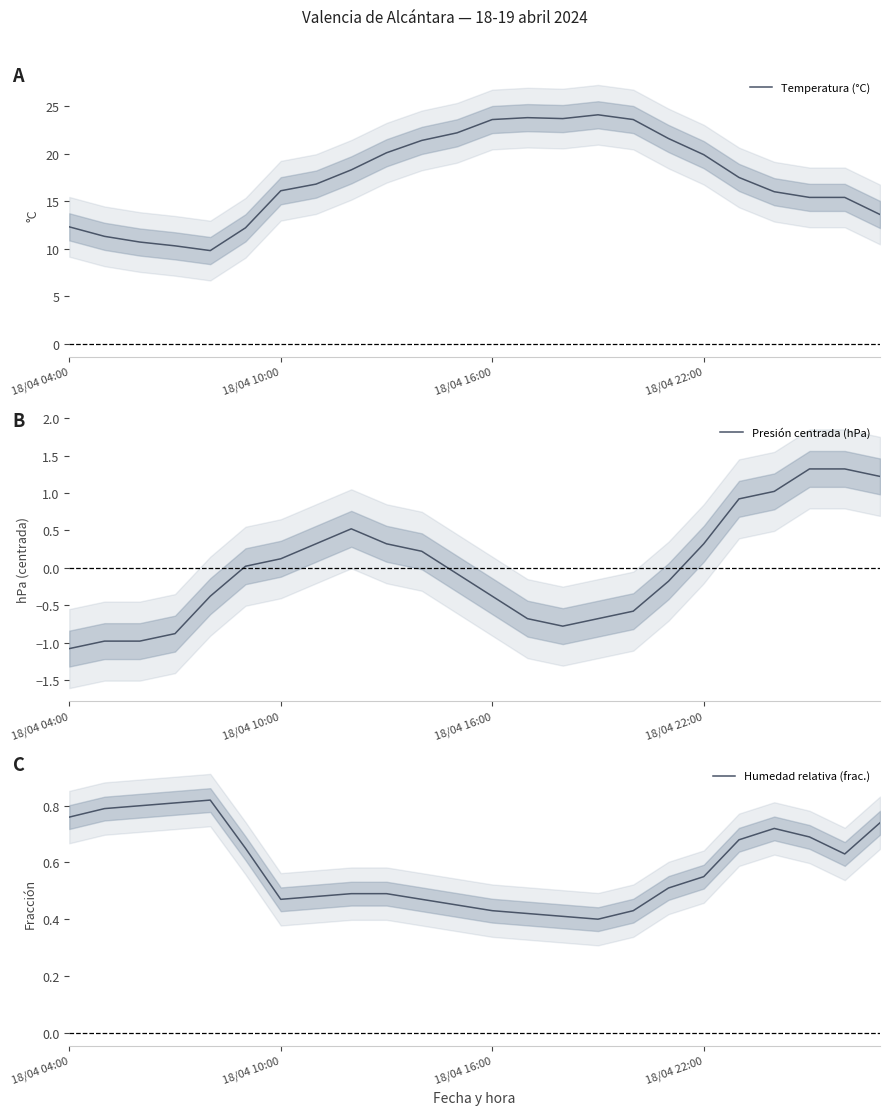

What is the lowest value of the Temperatura (°C) series?

9.8